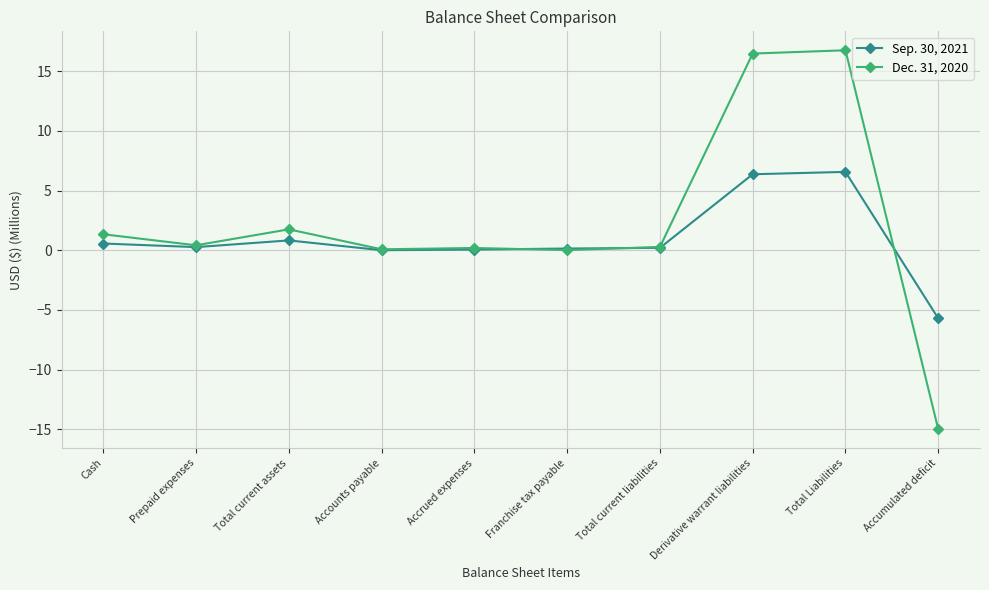

Which series has the largest range (max minus min)?

Dec. 31, 2020